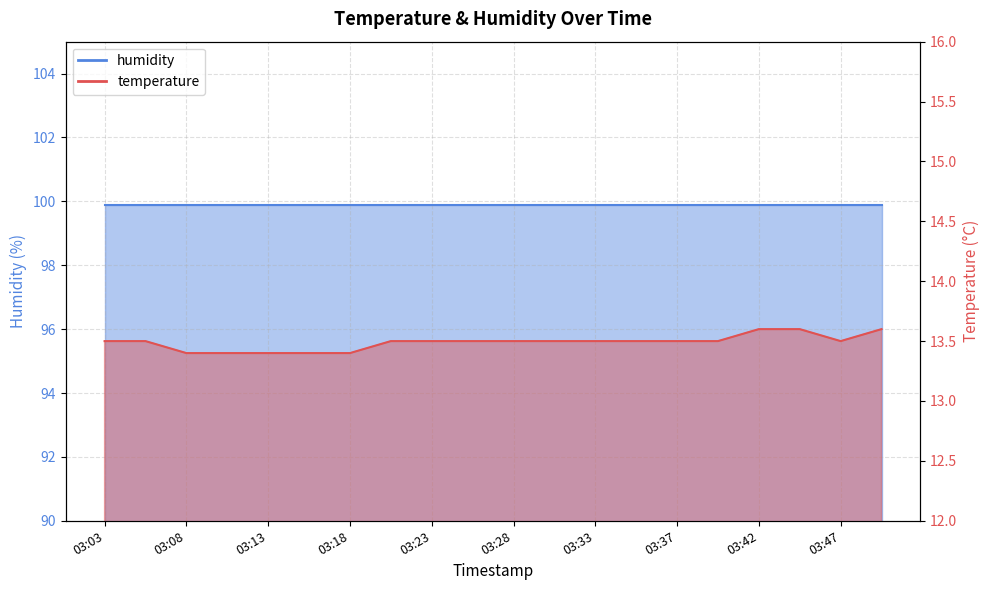

True or false: there are more than 1 points higher than both neighbors.

False